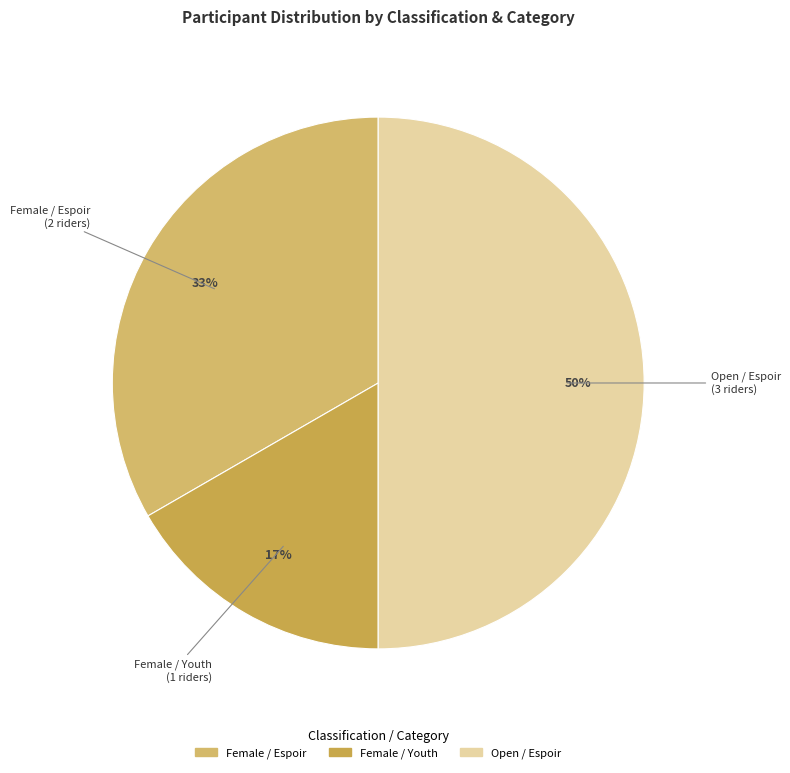

What is the ratio of the value at Female / Espoir to the value at Open / Espoir?

0.7